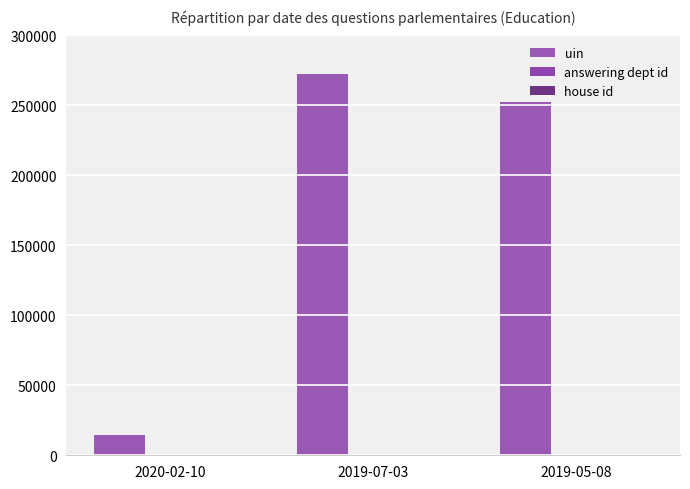

Reading right to left, transcribe all the data shown in this chart.

uin: 2019-05-08=252098	2019-07-03=272743	2020-02-10=14740
answering dept id: 2019-05-08=60	2019-07-03=60	2020-02-10=60
house id: 2019-05-08=1	2019-07-03=1	2020-02-10=1